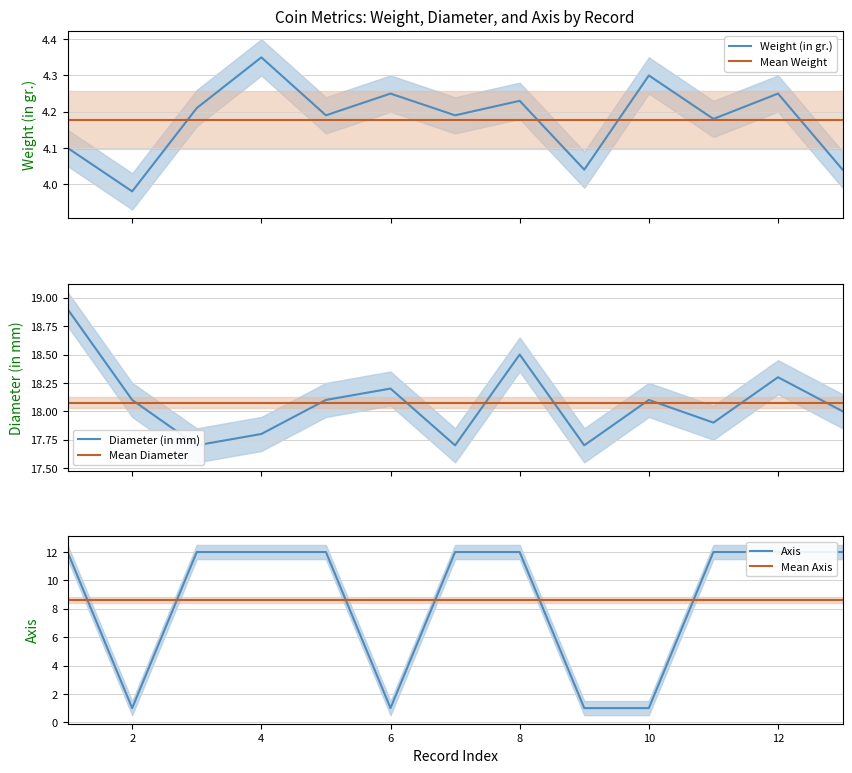

What is the average value of the Mean Diameter series?

18.1